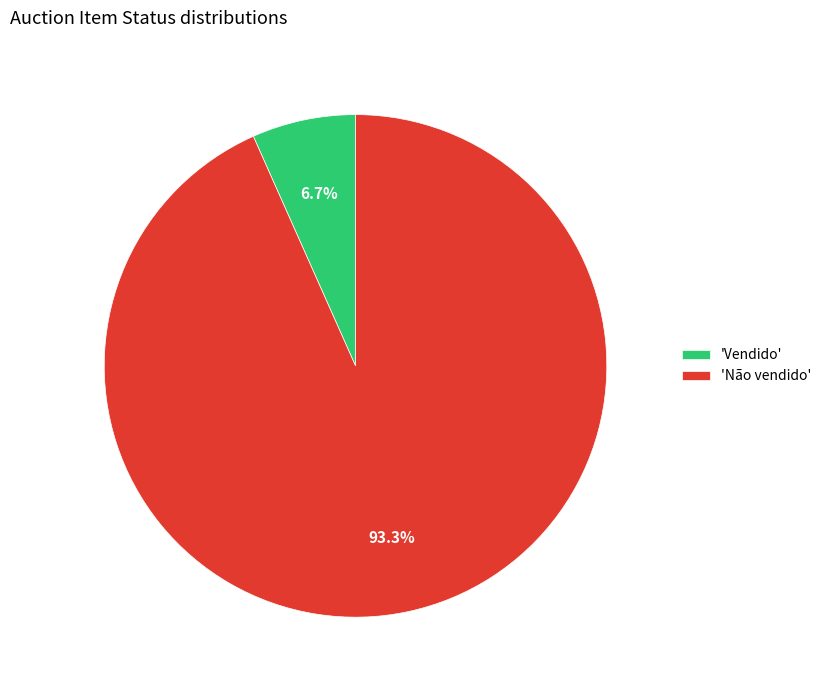

Is there any slice that represents more than half of the pie?

Yes